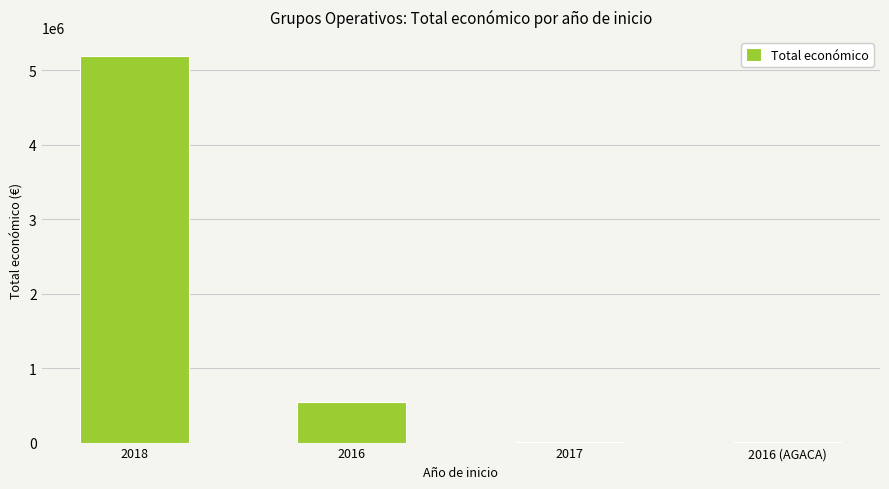

Is it true that the value at 2016 is 928607?

False